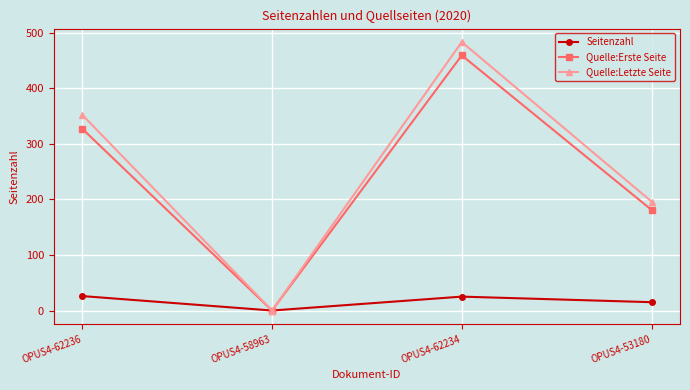

What is the value of the Seitenzahl point at the 1st from the left?

26